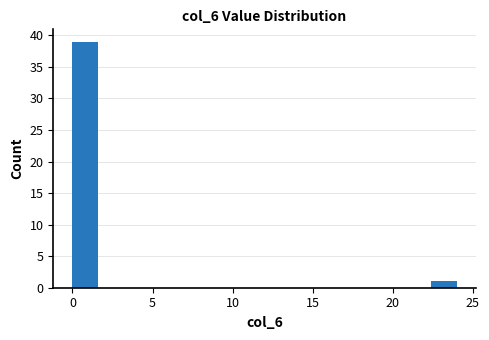

Around what value on the x-axis is the tallest bar? Give the approximate position of its centre, as read against the axis.

1.0